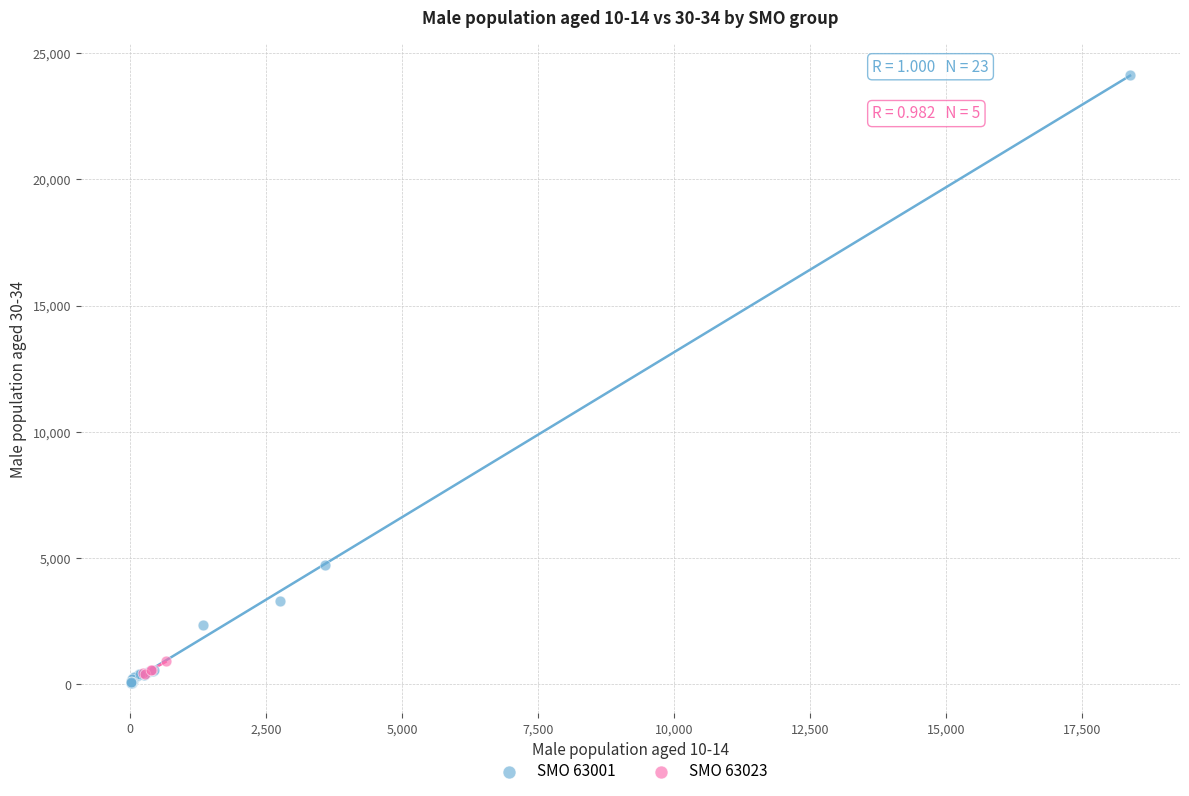

Which series has the largest Y range (max minus min)?

SMO 63001